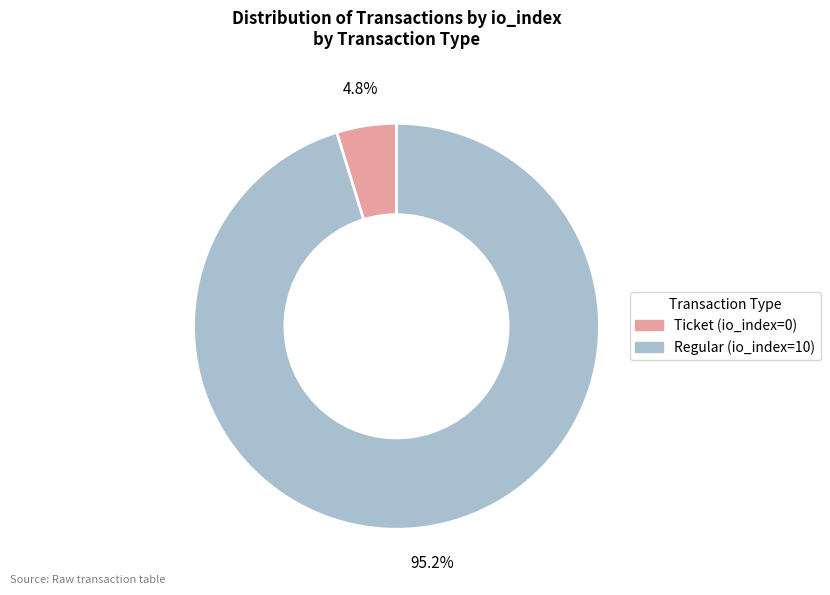

What percentage is the Regular (io_index=10) slice, to the nearest percent?

95%